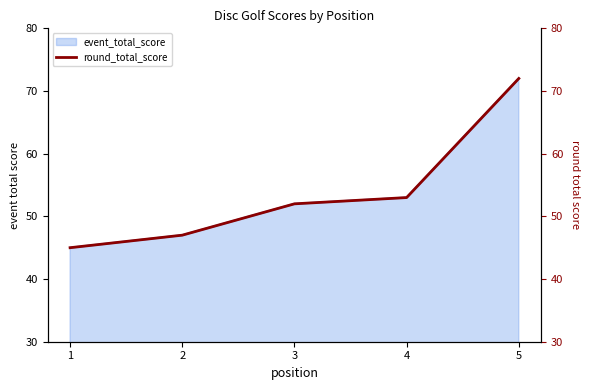

What is the change in value from 1 to 3?

+7